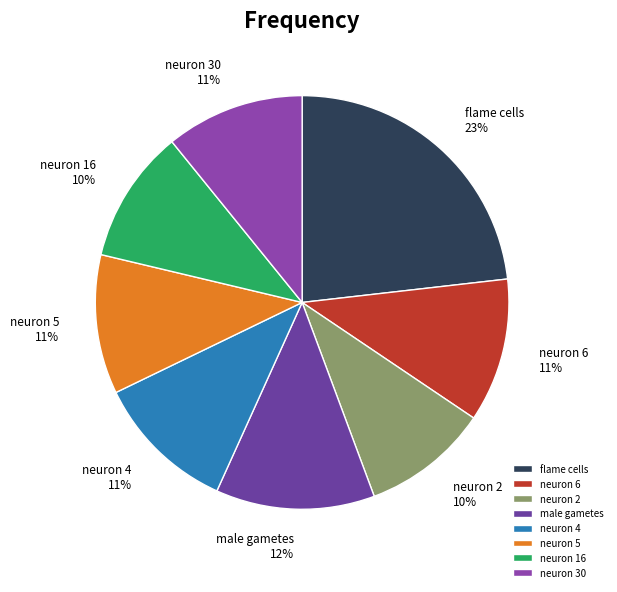

Does neuron 4 account for over 50% of the chart?

No